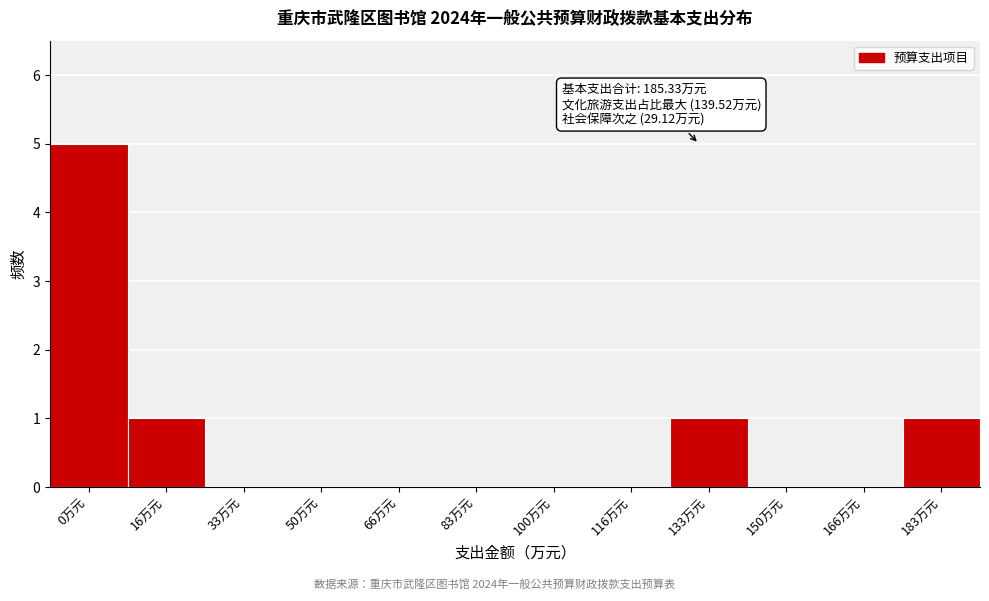

Reading left to right, list all the values displayed in this chart.

0万元=5	16万元=1	33万元=0	50万元=0	66万元=0	83万元=0	100万元=0	116万元=0	133万元=1	150万元=0	166万元=0	183万元=1